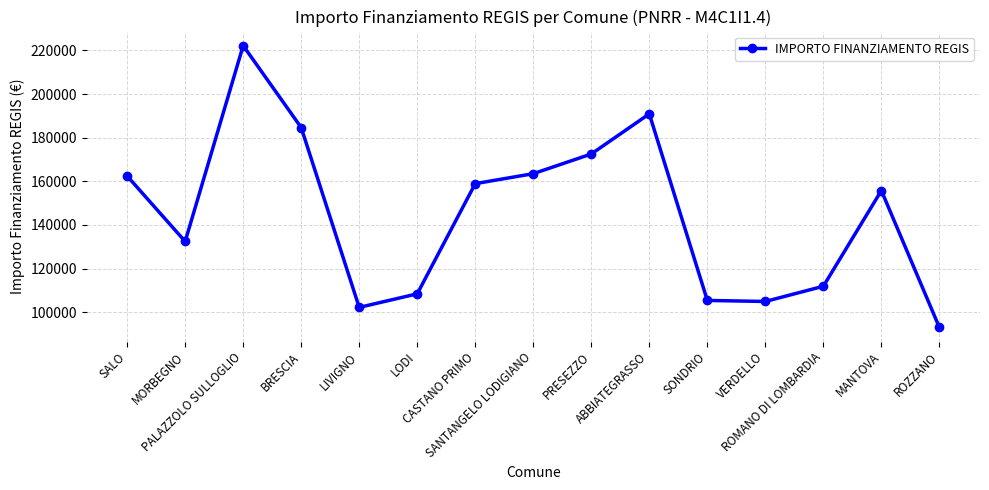

What is the average value?

144597.9